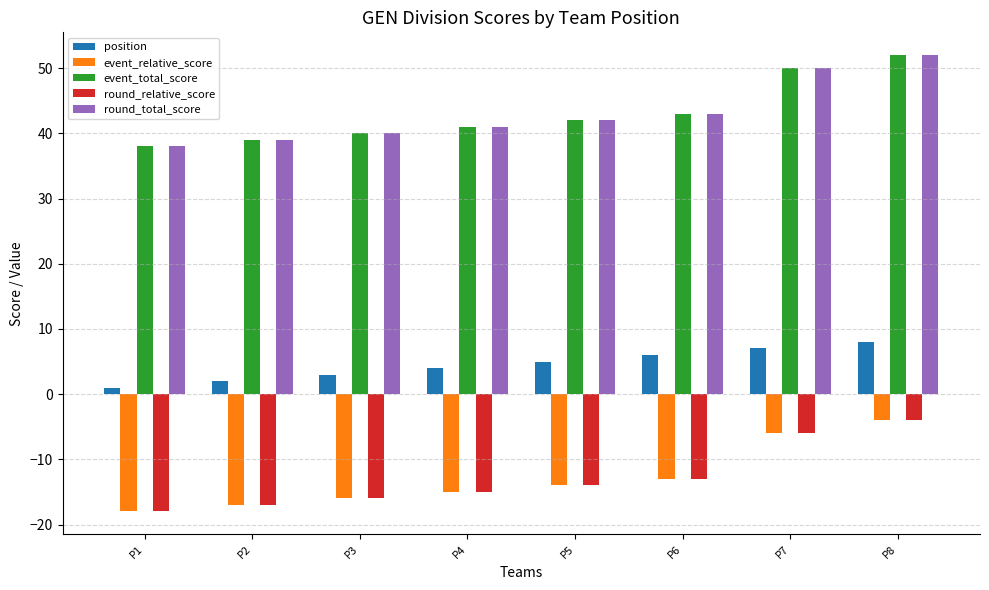

Read the event_total_score value at P4.

41